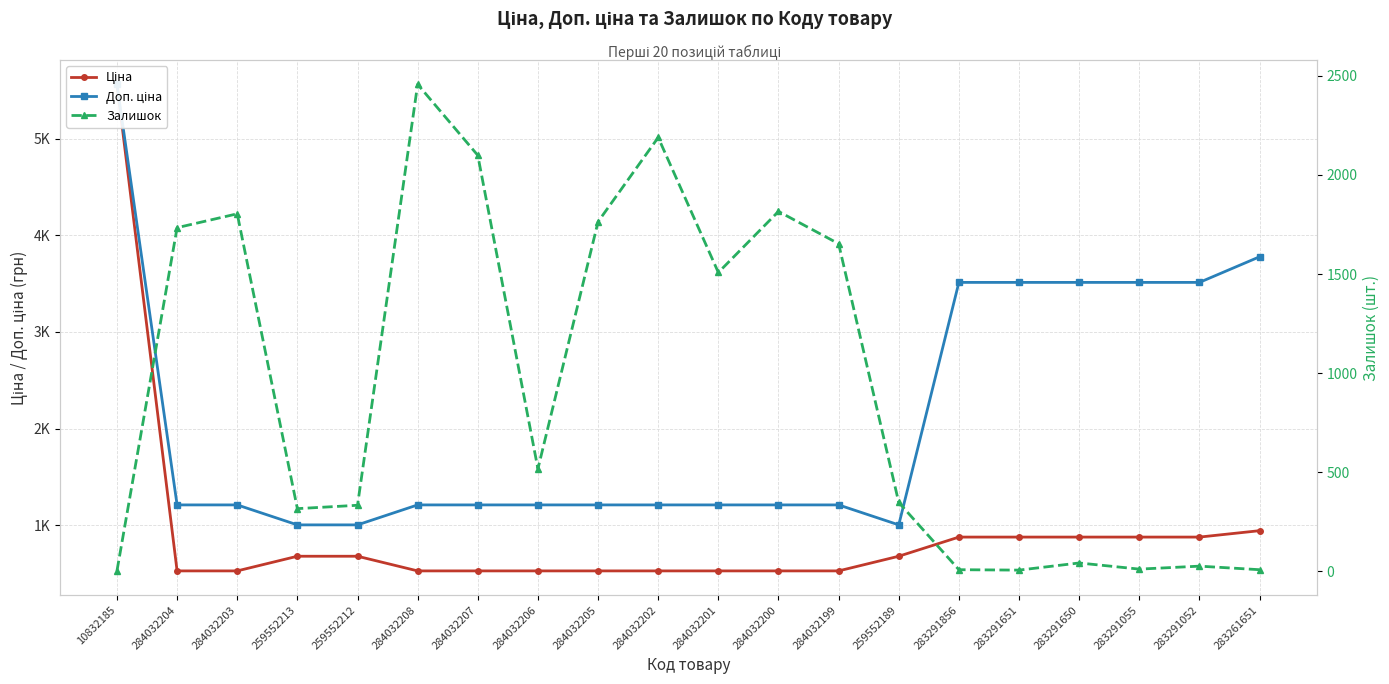

What position from the left is 284032199?

13